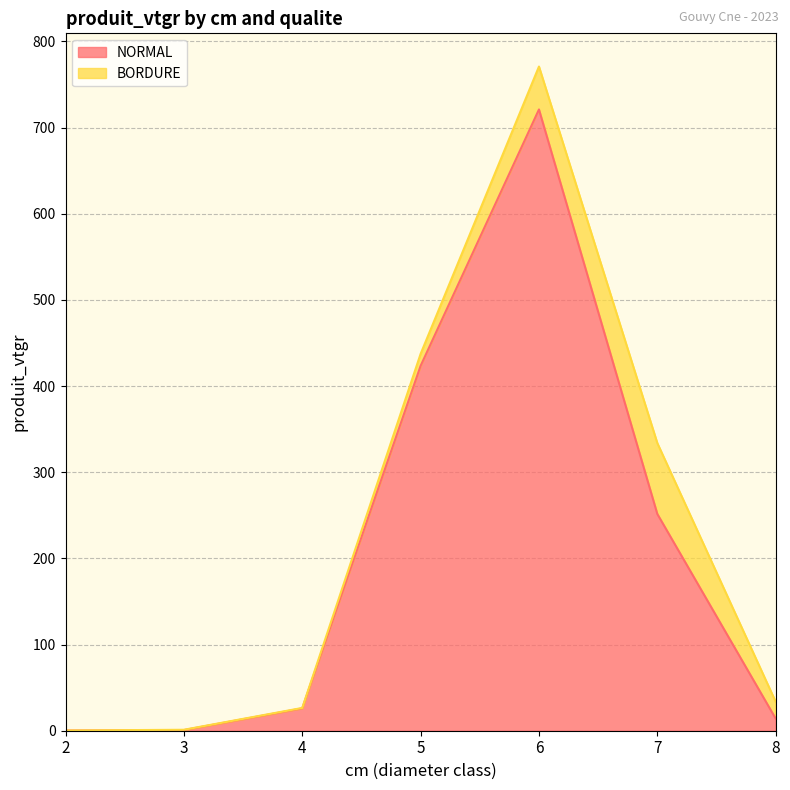

How many interior local peaks (higher than both neighbors) does the data have?

1